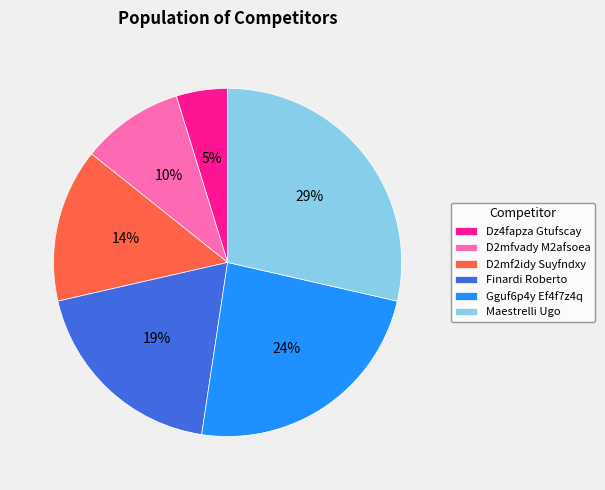

How many slices are in this pie chart?

6